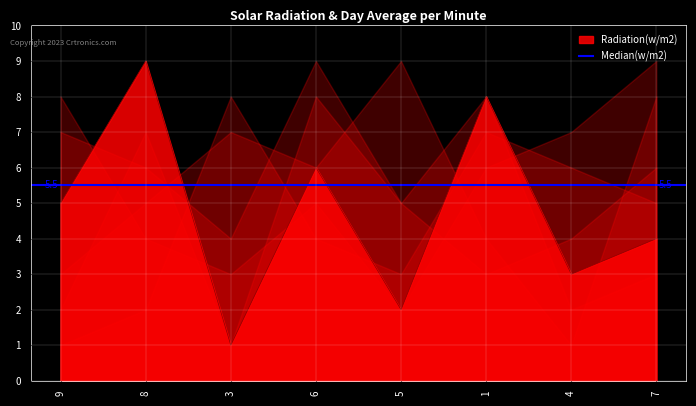

True or false: Radiation(w/m2) has a value of 2 at 5.

True